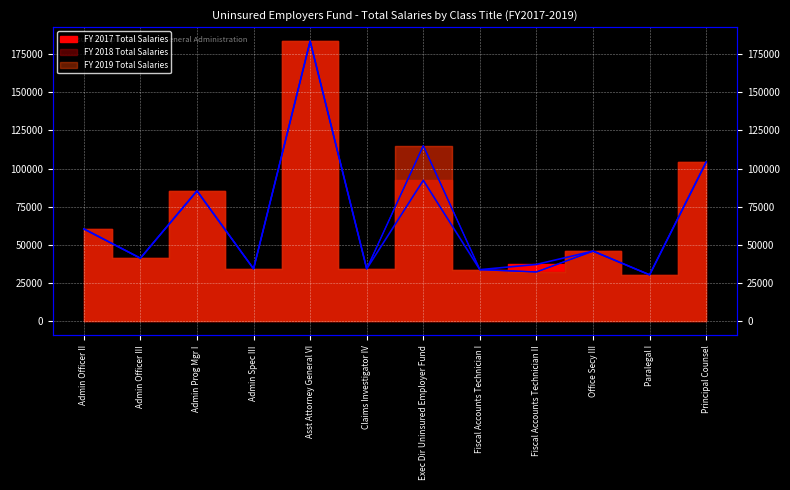

Which category has the lowest value across all series?

Paralegal I